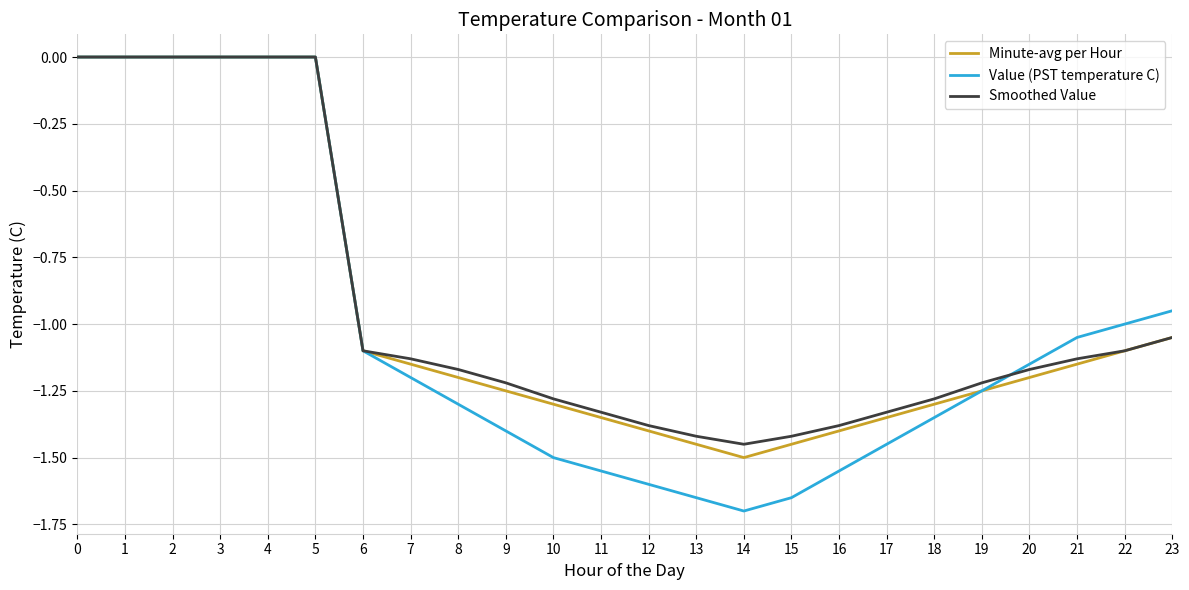

What is the smallest value displayed?

-1.7